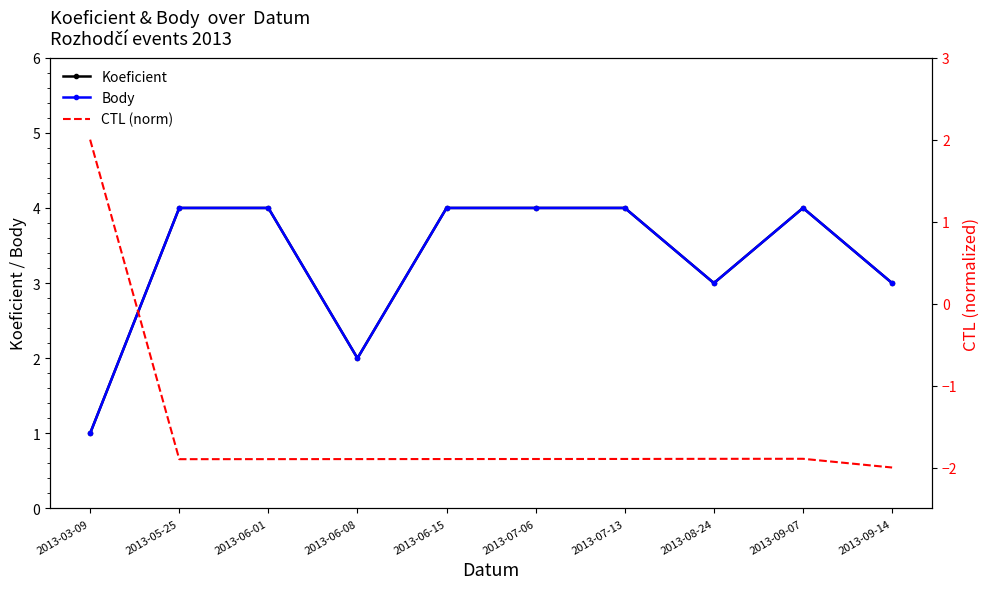

Is the value of Koeficient at 2013-06-08 greater than the value of Body at 2013-06-01?

No